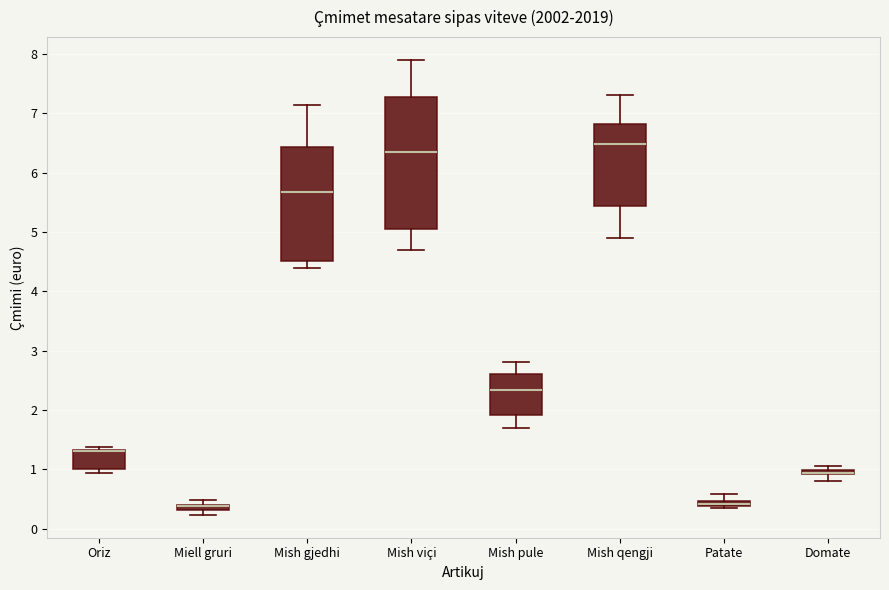

Which box is the tallest, from its lower edge to its upper edge?

Mish viçi